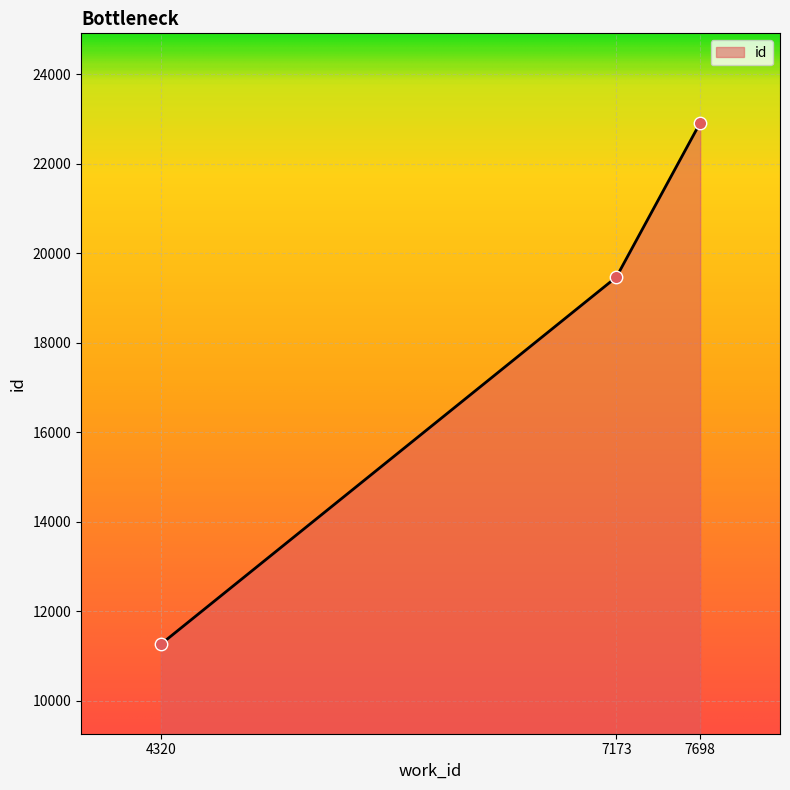

Approximately how many times larger is the value at 7173 compared to 4320?

1.7